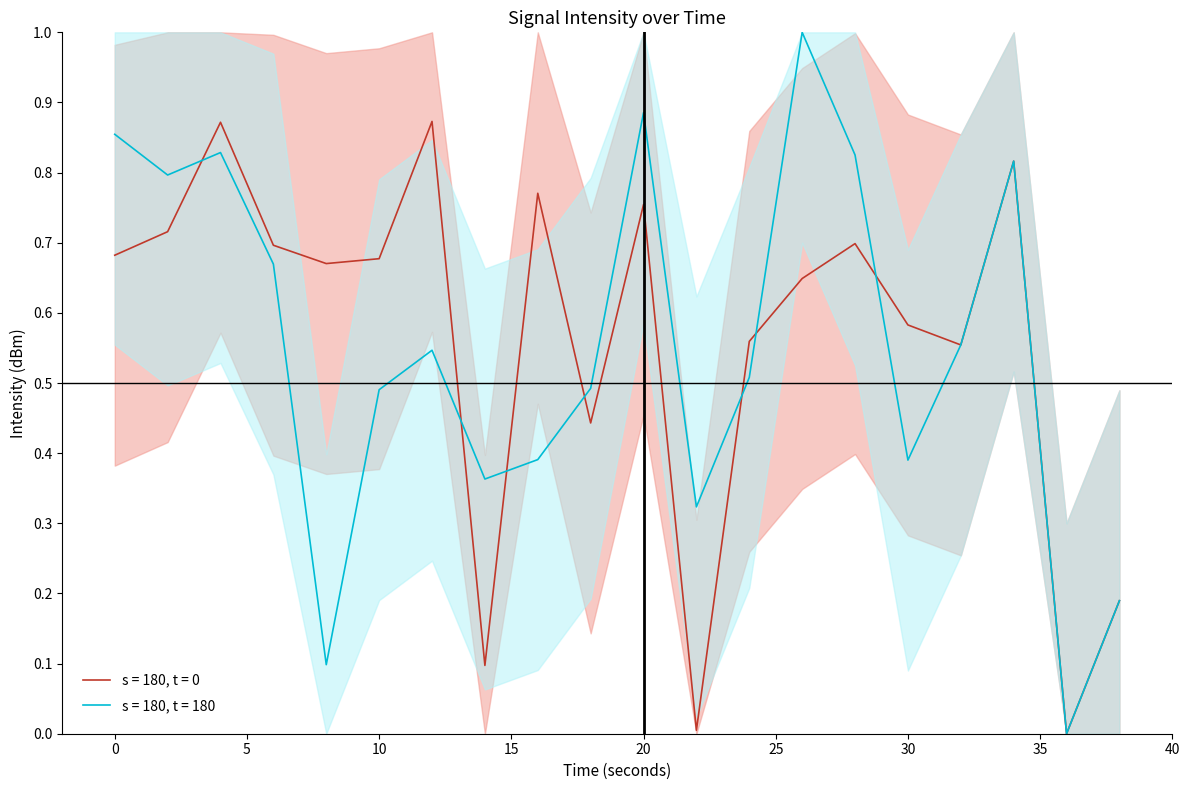

How many times do s = 180, t = 0 and s = 180, t = 180 cross each other?

7